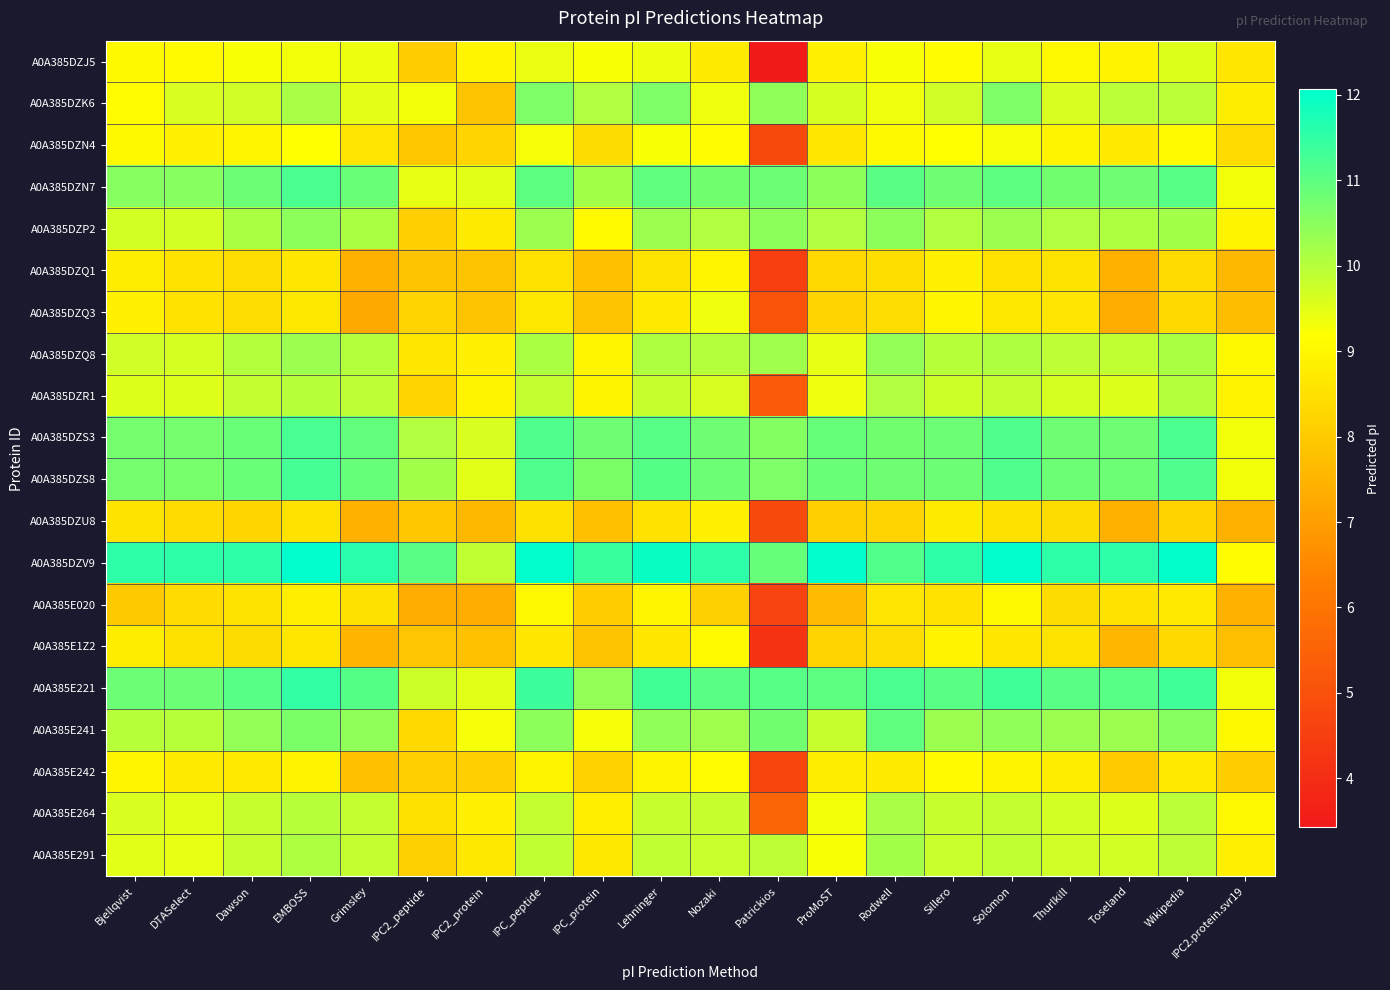

Reading left to right, transcribe all the data shown in this chart.

A0A385DZJ5: Bjellqvist=9.0	DTASelect=9.1	Dawson=9.2	EMBOSS=9.3	Grimsley=9.4	IPC2_peptide=8.1	IPC2_protein=9.0	IPC_peptide=9.4	IPC_protein=9.2	Lehninger=9.4	Nozaki=8.8	Patrickios=3.4	ProMoST=8.9	Rodwell=9.2	Sillero=9.2	Solomon=9.4	Thurlkill=9.0	Toseland=8.9	Wikipedia=9.5	IPC2.protein.svr19=8.6
A0A385DZK6: Bjellqvist=9.1	DTASelect=9.6	Dawson=9.7	EMBOSS=10.2	Grimsley=9.5	IPC2_peptide=9.3	IPC2_protein=7.8	IPC_peptide=10.6	IPC_protein=10.1	Lehninger=10.6	Nozaki=9.4	Patrickios=10.4	ProMoST=9.6	Rodwell=9.4	Sillero=9.7	Solomon=10.6	Thurlkill=9.6	Toseland=10.0	Wikipedia=9.9	IPC2.protein.svr19=8.8
A0A385DZN4: Bjellqvist=9.0	DTASelect=8.9	Dawson=9.0	EMBOSS=9.2	Grimsley=8.6	IPC2_peptide=7.9	IPC2_protein=8.2	IPC_peptide=9.3	IPC_protein=8.4	Lehninger=9.3	Nozaki=9.2	Patrickios=4.8	ProMoST=8.6	Rodwell=9.0	Sillero=9.2	Solomon=9.3	Thurlkill=8.9	Toseland=8.7	Wikipedia=9.1	IPC2.protein.svr19=8.4
A0A385DZN7: Bjellqvist=10.5	DTASelect=10.5	Dawson=10.8	EMBOSS=11.2	Grimsley=10.9	IPC2_peptide=9.5	IPC2_protein=9.5	IPC_peptide=11.0	IPC_protein=10.2	Lehninger=11.0	Nozaki=10.8	Patrickios=10.8	ProMoST=10.5	Rodwell=11.0	Sillero=10.8	Solomon=11.0	Thurlkill=10.8	Toseland=10.8	Wikipedia=11.1	IPC2.protein.svr19=9.3
A0A385DZP2: Bjellqvist=9.7	DTASelect=9.7	Dawson=10.1	EMBOSS=10.5	Grimsley=10.1	IPC2_peptide=8.1	IPC2_protein=8.7	IPC_peptide=10.3	IPC_protein=9.1	Lehninger=10.3	Nozaki=10.0	Patrickios=10.5	ProMoST=10.1	Rodwell=10.5	Sillero=10.0	Solomon=10.3	Thurlkill=10.0	Toseland=10.1	Wikipedia=10.2	IPC2.protein.svr19=8.9
A0A385DZQ1: Bjellqvist=8.8	DTASelect=8.5	Dawson=8.4	EMBOSS=8.7	Grimsley=7.4	IPC2_peptide=7.8	IPC2_protein=7.9	IPC_peptide=8.6	IPC_protein=7.8	Lehninger=8.6	Nozaki=9.0	Patrickios=4.5	ProMoST=8.3	Rodwell=8.5	Sillero=8.9	Solomon=8.6	Thurlkill=8.6	Toseland=7.4	Wikipedia=8.4	IPC2.protein.svr19=7.6
A0A385DZQ3: Bjellqvist=8.9	DTASelect=8.5	Dawson=8.4	EMBOSS=8.7	Grimsley=7.2	IPC2_peptide=8.2	IPC2_protein=7.8	IPC_peptide=8.7	IPC_protein=7.9	Lehninger=8.7	Nozaki=9.4	Patrickios=5.1	ProMoST=8.2	Rodwell=8.4	Sillero=9.0	Solomon=8.7	Thurlkill=8.6	Toseland=7.4	Wikipedia=8.3	IPC2.protein.svr19=7.7
A0A385DZQ8: Bjellqvist=9.7	DTASelect=9.6	Dawson=10.0	EMBOSS=10.3	Grimsley=10.0	IPC2_peptide=8.7	IPC2_protein=8.9	IPC_peptide=10.1	IPC_protein=9.0	Lehninger=10.1	Nozaki=10.0	Patrickios=10.2	ProMoST=9.5	Rodwell=10.4	Sillero=10.0	Solomon=10.1	Thurlkill=9.9	Toseland=9.9	Wikipedia=10.1	IPC2.protein.svr19=9.1
A0A385DZR1: Bjellqvist=9.6	DTASelect=9.5	Dawson=9.8	EMBOSS=10.0	Grimsley=9.9	IPC2_peptide=8.2	IPC2_protein=8.9	IPC_peptide=9.9	IPC_protein=8.9	Lehninger=9.8	Nozaki=9.6	Patrickios=5.3	ProMoST=9.4	Rodwell=10.1	Sillero=9.8	Solomon=9.9	Thurlkill=9.7	Toseland=9.5	Wikipedia=10.0	IPC2.protein.svr19=8.9
A0A385DZS3: Bjellqvist=10.7	DTASelect=10.7	Dawson=10.9	EMBOSS=11.2	Grimsley=10.9	IPC2_peptide=10.1	IPC2_protein=9.6	IPC_peptide=11.2	IPC_protein=10.8	Lehninger=11.1	Nozaki=10.8	Patrickios=10.6	ProMoST=10.9	Rodwell=10.8	Sillero=10.8	Solomon=11.2	Thurlkill=10.8	Toseland=10.8	Wikipedia=11.2	IPC2.protein.svr19=9.3
A0A385DZS8: Bjellqvist=10.7	DTASelect=10.7	Dawson=10.9	EMBOSS=11.3	Grimsley=10.9	IPC2_peptide=10.2	IPC2_protein=9.5	IPC_peptide=11.2	IPC_protein=10.7	Lehninger=11.1	Nozaki=10.8	Patrickios=10.6	ProMoST=10.9	Rodwell=10.8	Sillero=10.8	Solomon=11.2	Thurlkill=10.8	Toseland=10.8	Wikipedia=11.2	IPC2.protein.svr19=9.3
A0A385DZU8: Bjellqvist=8.6	DTASelect=8.4	Dawson=8.3	EMBOSS=8.5	Grimsley=7.4	IPC2_peptide=7.9	IPC2_protein=7.6	IPC_peptide=8.5	IPC_protein=7.7	Lehninger=8.5	Nozaki=8.9	Patrickios=4.8	ProMoST=8.1	Rodwell=8.2	Sillero=8.7	Solomon=8.5	Thurlkill=8.4	Toseland=7.4	Wikipedia=8.2	IPC2.protein.svr19=7.4
A0A385DZV9: Bjellqvist=11.5	DTASelect=11.5	Dawson=11.5	EMBOSS=12.0	Grimsley=11.6	IPC2_peptide=11.0	IPC2_protein=9.9	IPC_peptide=12.0	IPC_protein=11.4	Lehninger=11.9	Nozaki=11.5	Patrickios=10.9	ProMoST=12.1	Rodwell=11.1	Sillero=11.5	Solomon=12.0	Thurlkill=11.5	Toseland=11.5	Wikipedia=12.0	IPC2.protein.svr19=9.1
A0A385E020: Bjellqvist=8.0	DTASelect=8.4	Dawson=8.6	EMBOSS=8.8	Grimsley=8.5	IPC2_peptide=7.3	IPC2_protein=7.4	IPC_peptide=9.0	IPC_protein=8.1	Lehninger=9.0	Nozaki=8.1	Patrickios=4.6	ProMoST=7.7	Rodwell=8.6	Sillero=8.5	Solomon=9.0	Thurlkill=8.4	Toseland=8.6	Wikipedia=8.7	IPC2.protein.svr19=7.4
A0A385E1Z2: Bjellqvist=8.8	DTASelect=8.5	Dawson=8.4	EMBOSS=8.7	Grimsley=7.5	IPC2_peptide=7.9	IPC2_protein=7.8	IPC_peptide=8.6	IPC_protein=7.8	Lehninger=8.7	Nozaki=9.1	Patrickios=4.2	ProMoST=8.2	Rodwell=8.4	Sillero=8.9	Solomon=8.6	Thurlkill=8.6	Toseland=7.6	Wikipedia=8.3	IPC2.protein.svr19=7.7
A0A385E221: Bjellqvist=10.8	DTASelect=10.8	Dawson=11.1	EMBOSS=11.5	Grimsley=11.1	IPC2_peptide=9.7	IPC2_protein=9.5	IPC_peptide=11.4	IPC_protein=10.4	Lehninger=11.3	Nozaki=11.0	Patrickios=11.1	ProMoST=11.0	Rodwell=11.2	Sillero=11.0	Solomon=11.3	Thurlkill=11.0	Toseland=11.1	Wikipedia=11.3	IPC2.protein.svr19=9.3
A0A385E241: Bjellqvist=10.0	DTASelect=10.0	Dawson=10.4	EMBOSS=10.7	Grimsley=10.4	IPC2_peptide=8.3	IPC2_protein=9.3	IPC_peptide=10.5	IPC_protein=9.3	Lehninger=10.4	Nozaki=10.3	Patrickios=10.8	ProMoST=9.8	Rodwell=11.0	Sillero=10.3	Solomon=10.4	Thurlkill=10.3	Toseland=10.3	Wikipedia=10.5	IPC2.protein.svr19=9.1
A0A385E242: Bjellqvist=9.0	DTASelect=8.7	Dawson=8.7	EMBOSS=8.9	Grimsley=7.7	IPC2_peptide=8.1	IPC2_protein=8.1	IPC_peptide=8.9	IPC_protein=8.2	Lehninger=8.9	Nozaki=9.1	Patrickios=4.7	ProMoST=8.8	Rodwell=8.7	Sillero=9.1	Solomon=8.9	Thurlkill=8.8	Toseland=8.0	Wikipedia=8.7	IPC2.protein.svr19=8.1
A0A385E264: Bjellqvist=9.6	DTASelect=9.5	Dawson=9.8	EMBOSS=10.0	Grimsley=9.9	IPC2_peptide=8.5	IPC2_protein=8.9	IPC_peptide=9.9	IPC_protein=8.8	Lehninger=9.8	Nozaki=9.8	Patrickios=5.6	ProMoST=9.3	Rodwell=10.2	Sillero=9.8	Solomon=9.9	Thurlkill=9.7	Toseland=9.6	Wikipedia=10.0	IPC2.protein.svr19=9.0
A0A385E291: Bjellqvist=9.5	DTASelect=9.4	Dawson=9.8	EMBOSS=10.1	Grimsley=9.8	IPC2_peptide=8.1	IPC2_protein=8.7	IPC_peptide=9.9	IPC_protein=8.7	Lehninger=9.9	Nozaki=9.8	Patrickios=9.9	ProMoST=9.3	Rodwell=10.2	Sillero=9.8	Solomon=9.9	Thurlkill=9.7	Toseland=9.7	Wikipedia=9.9	IPC2.protein.svr19=8.9